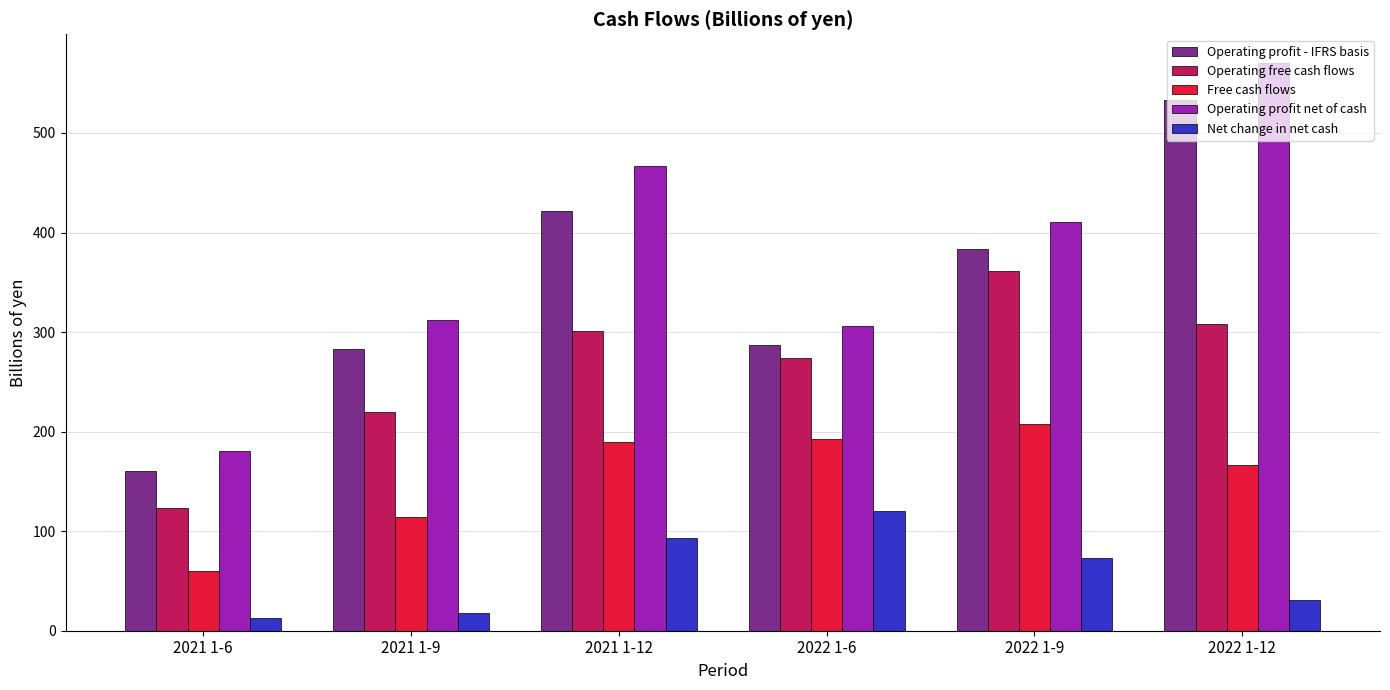

At which label is Net change in net cash closest to 66?

2022 1-9